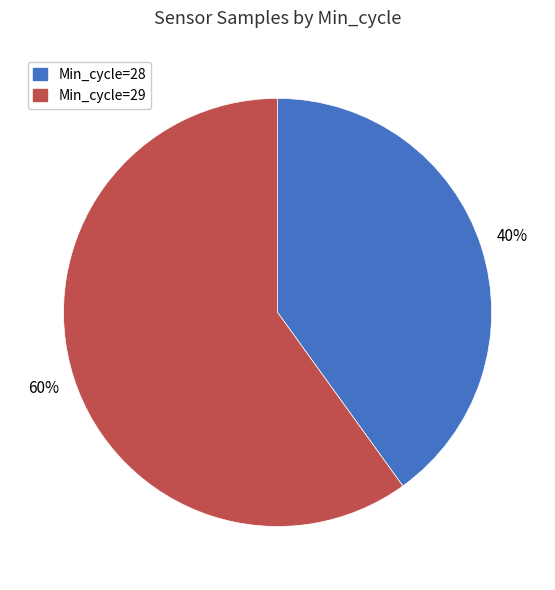

Is there any slice that represents more than half of the pie?

Yes